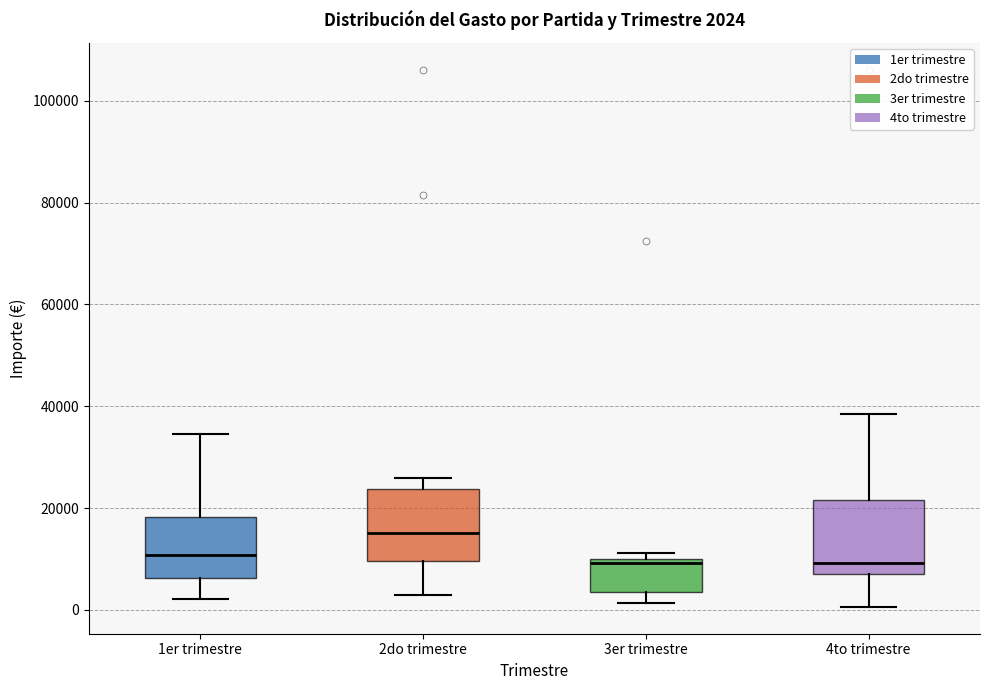

Which box has the highest median line?

2do trimestre